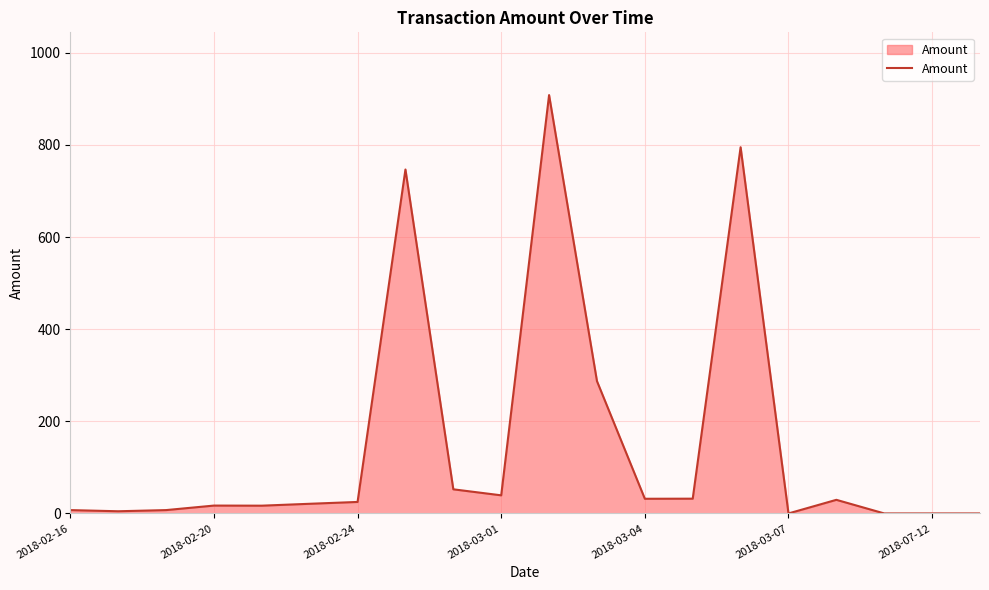

Does the chart display data point markers on the line(s)?

No